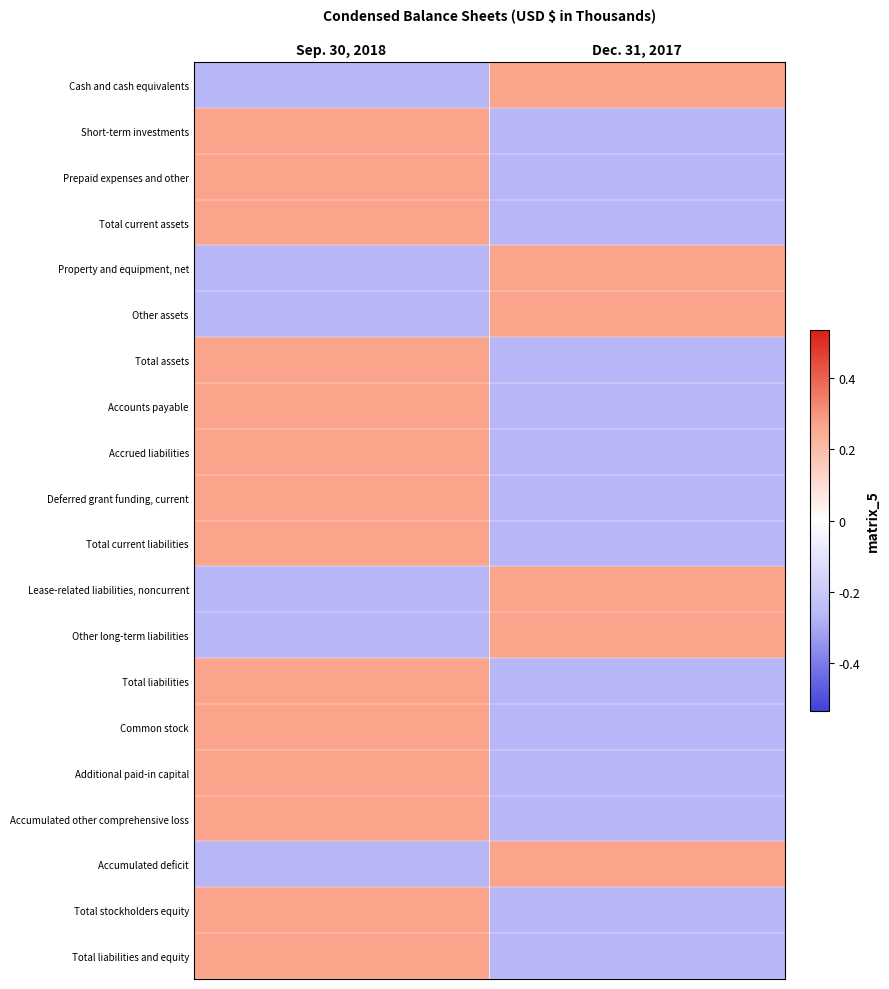

What is the minimum value shown in the chart?

-1